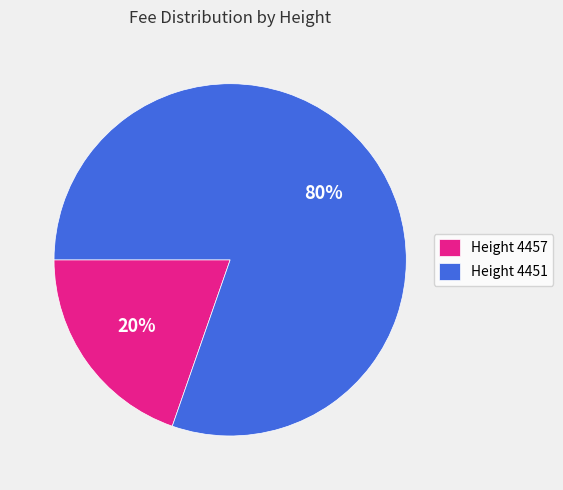

The Height 4451 slice represents 74% of the pie. True or false?

False